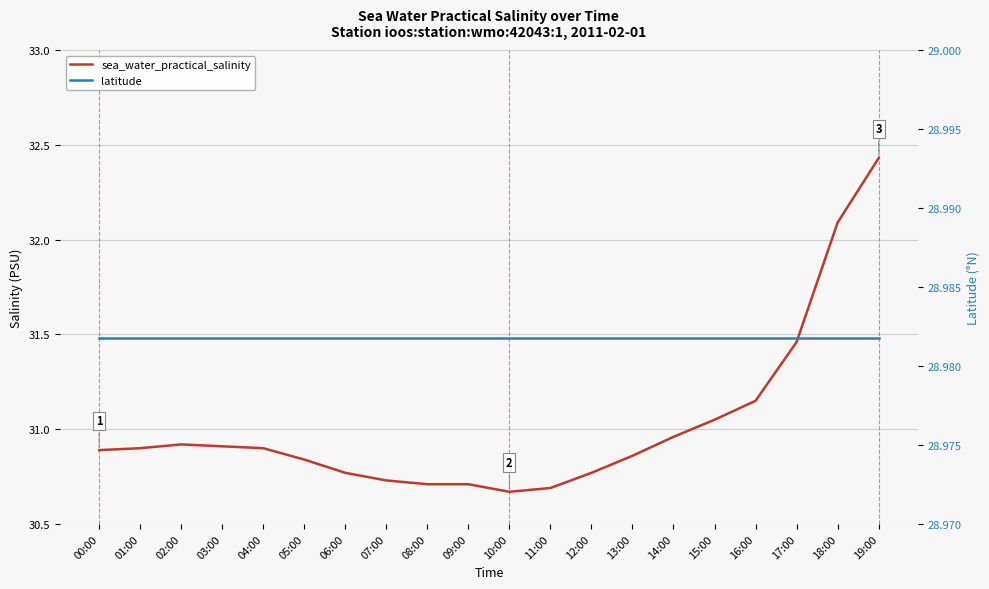

The sea_water_practical_salinity series shows 42.5 at 08:00. True or false?

False